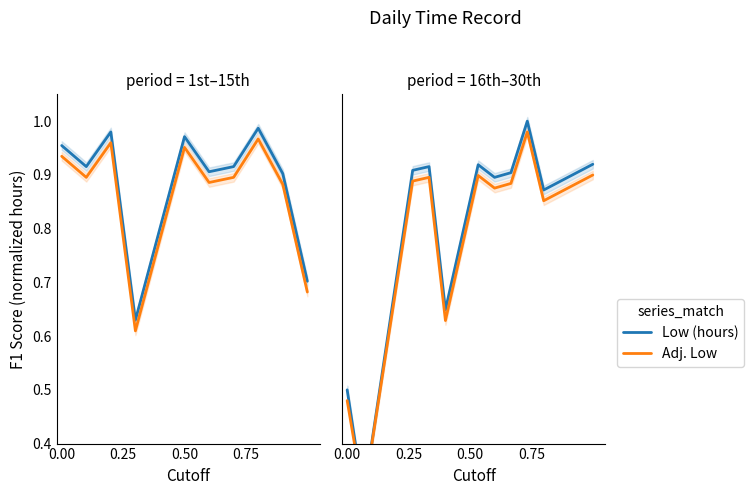

How many interior local peaks does the Low (hours) series have?

3